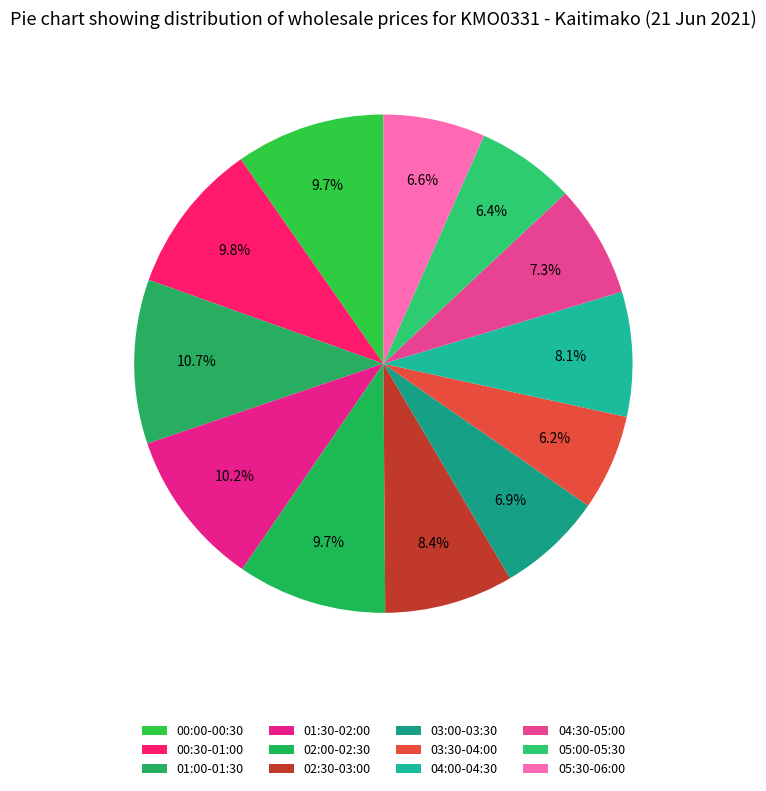

Count the number of slices in the pie.

12